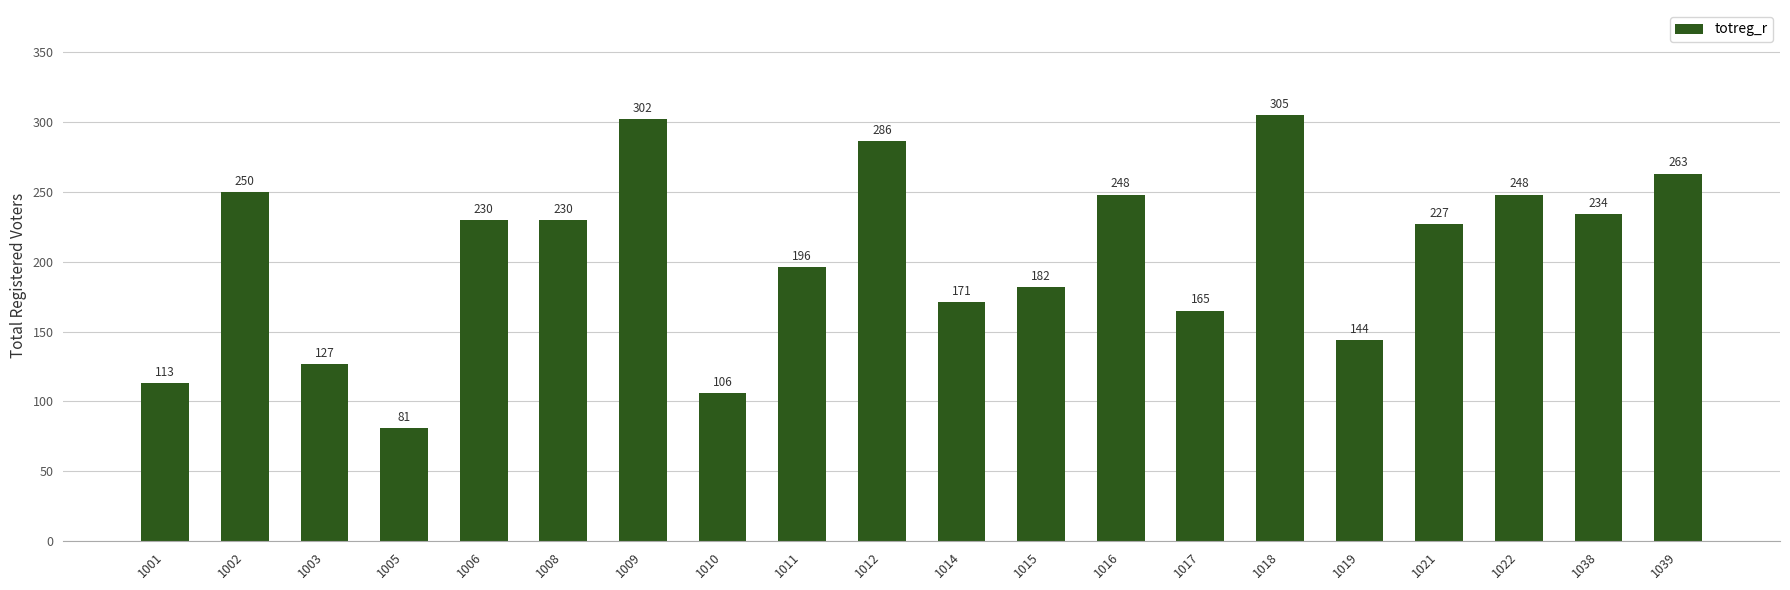

Is it true that the value at 1022 is 248?

True